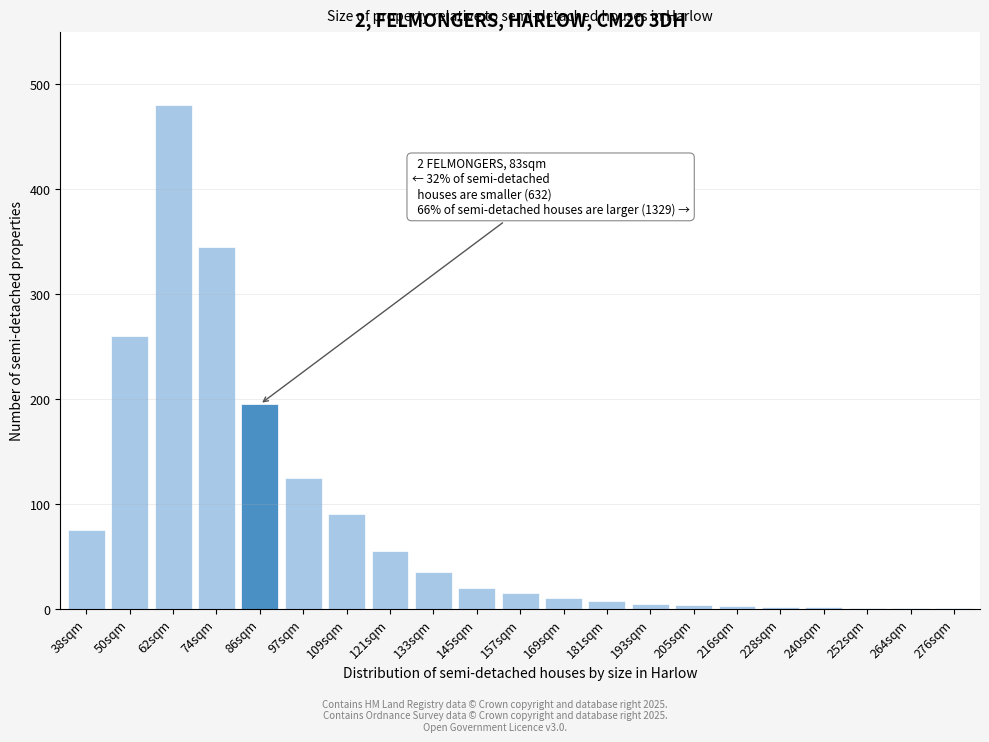

At which label is the value closest to 240?

50sqm